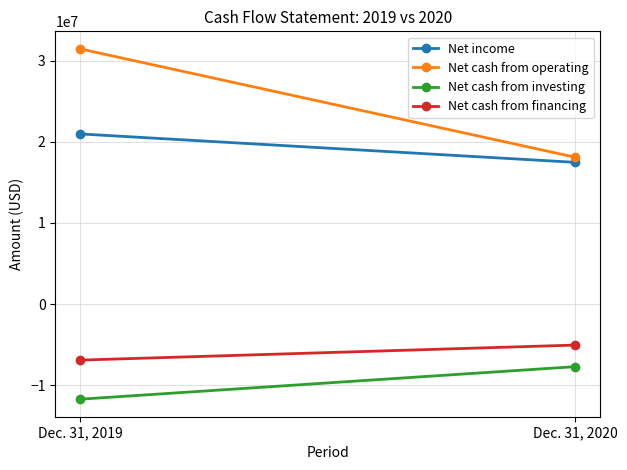

What is the difference between the maximum and minimum values in the Net cash from financing series?

1852000